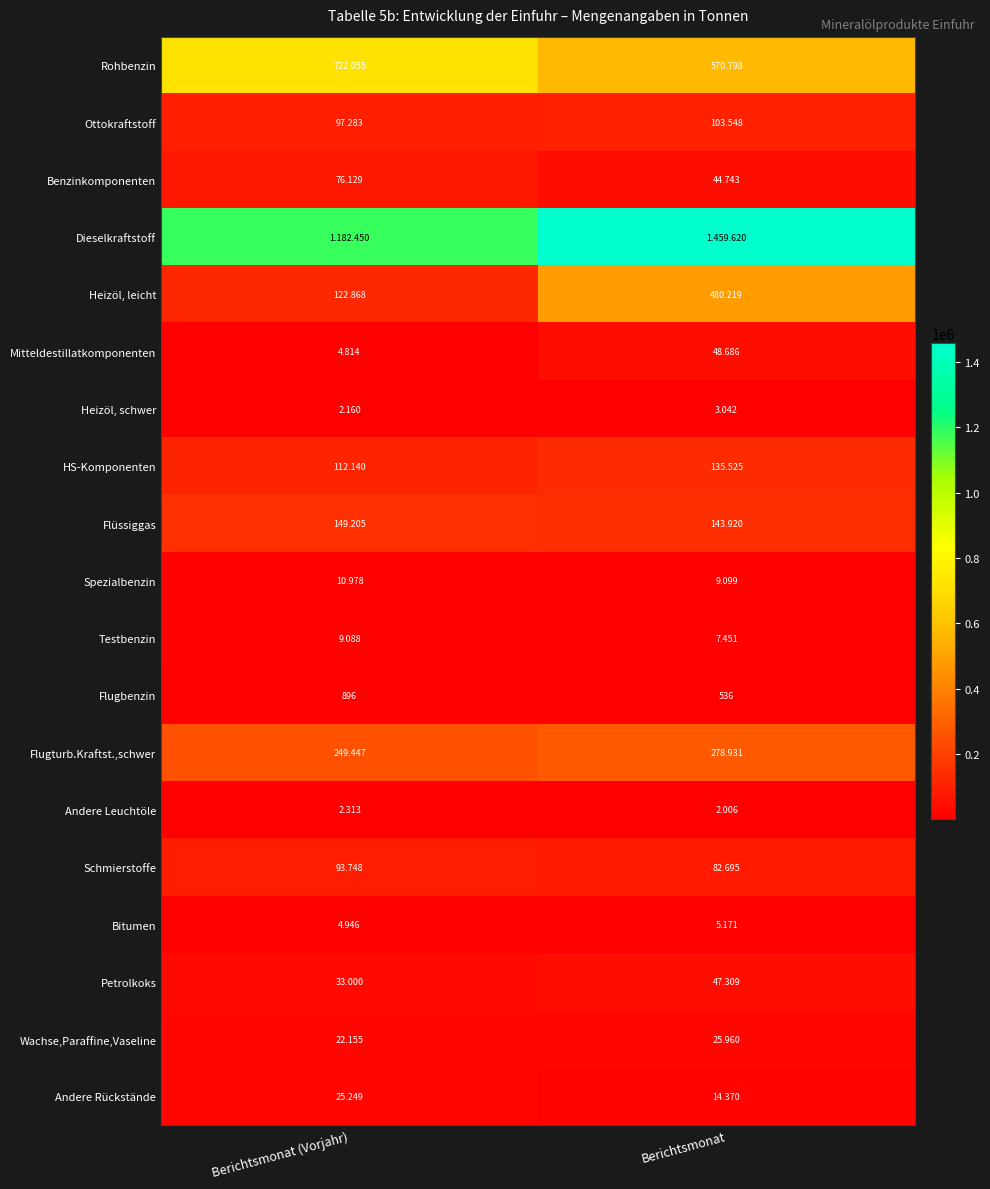

Is it true that Wachse,Paraffine,Vaseline equals 15717 at Berichtsmonat?

False